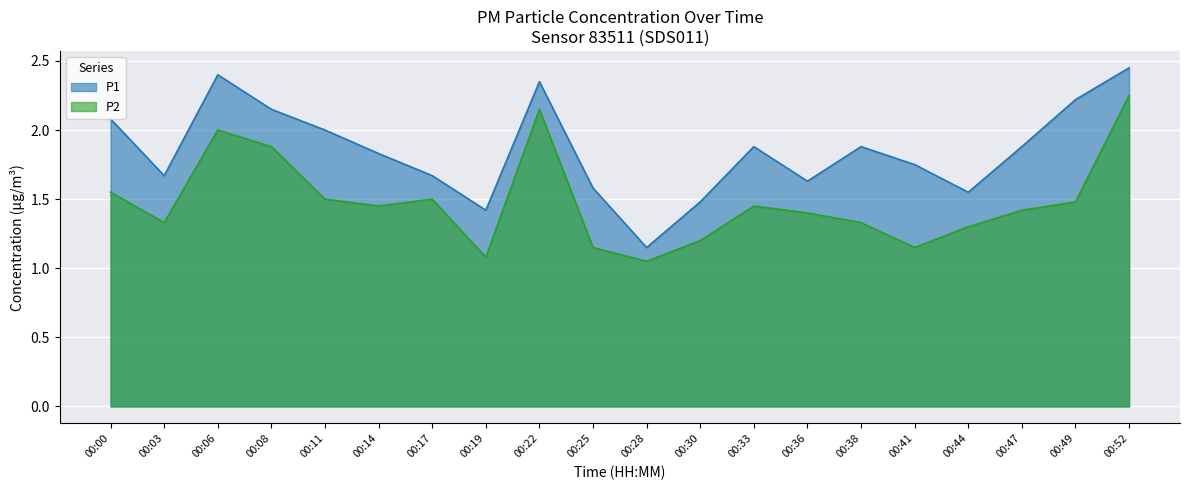

At which category is the sum across all series the highest?

00:52